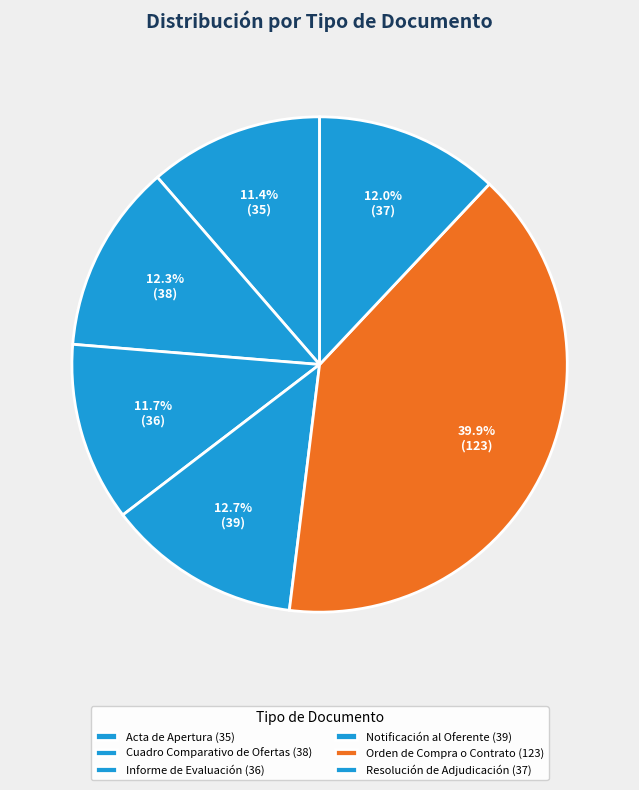

How many segments does this pie chart have?

6